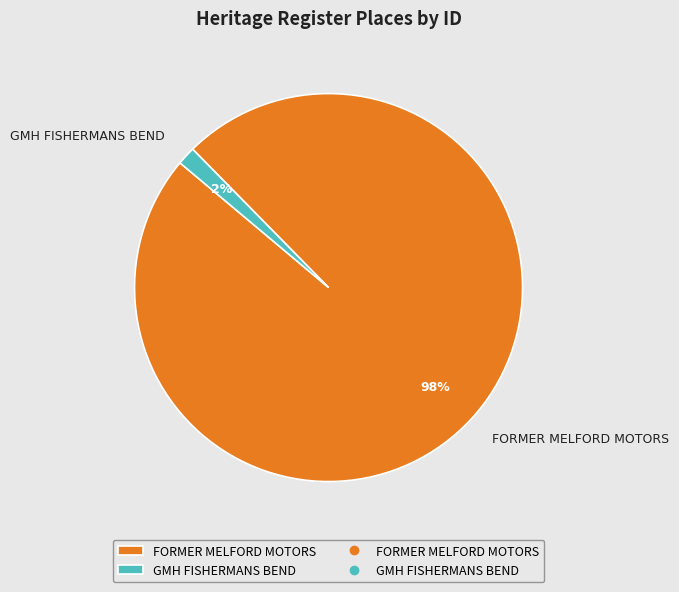

Does FORMER MELFORD MOTORS account for over 50% of the chart?

Yes